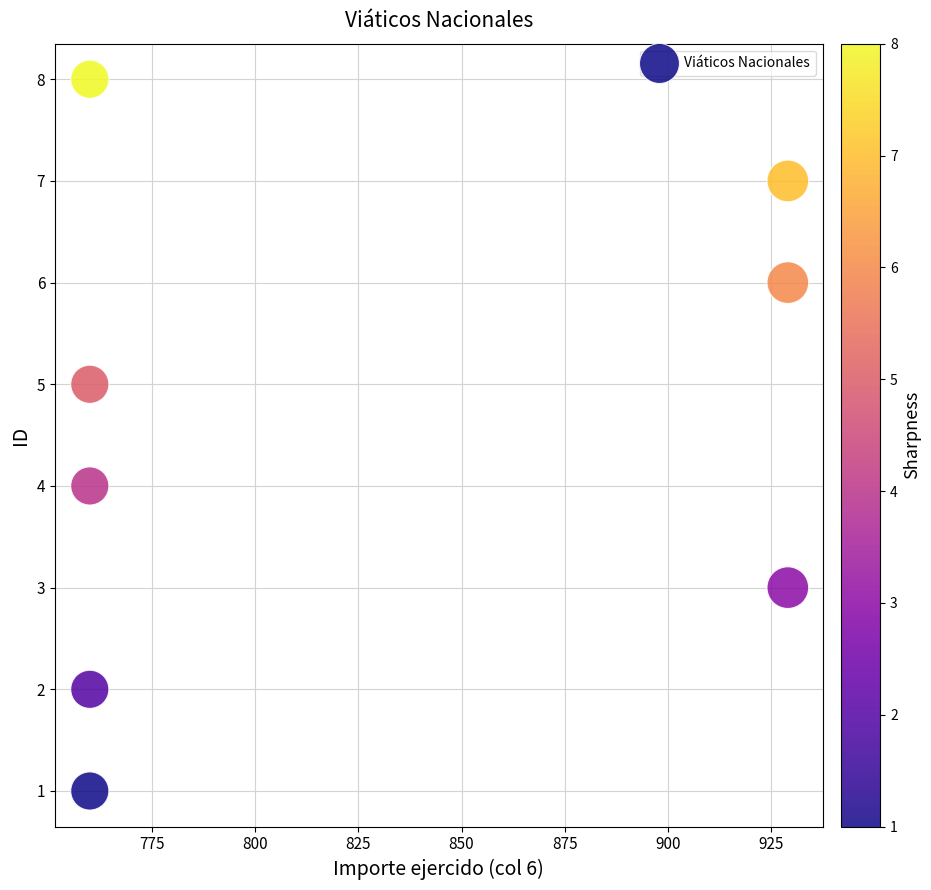

What is the range of Y values (max minus min)?

7